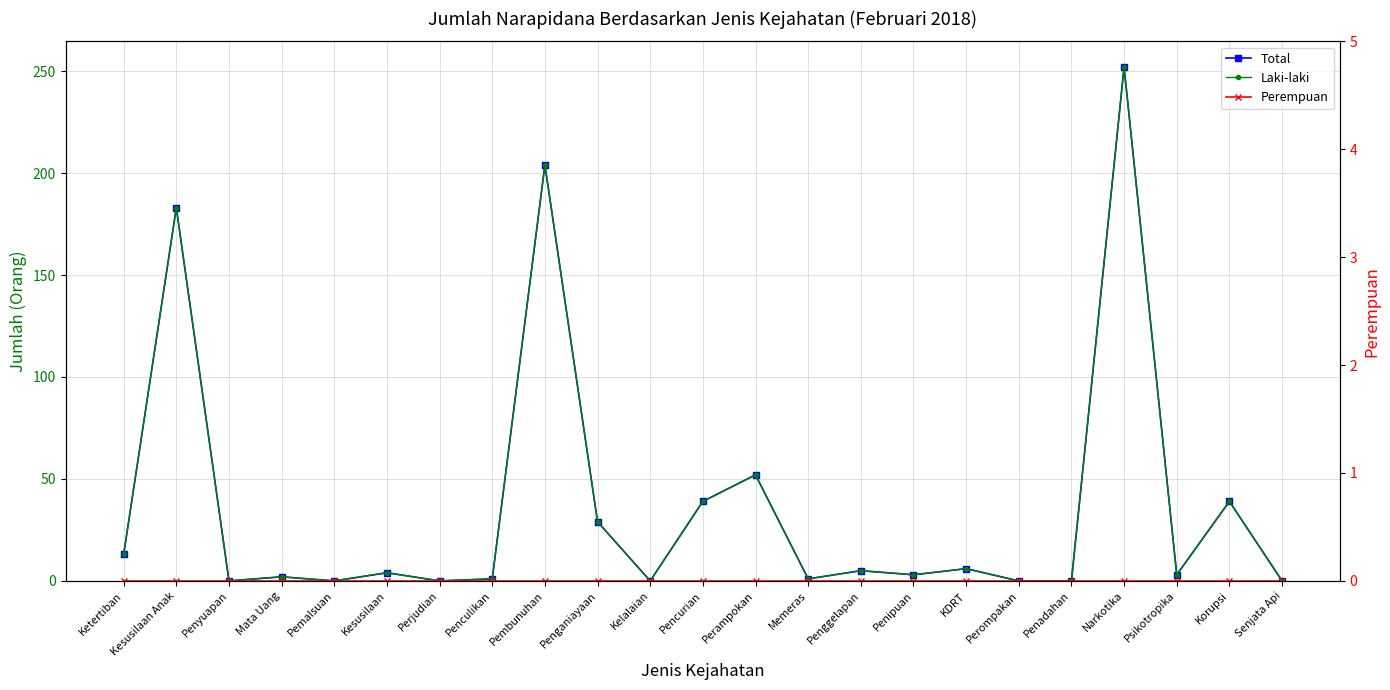

Reading left to right, list all the values displayed in this chart.

Total: Ketertiban=13	Kesusilaan Anak=183	Penyuapan=0	Mata Uang=2	Pemalsuan=0	Kesusilaan=4	Perjudian=0	Penculikan=1	Pembunuhan=204	Penganiayaan=29	Kelalaian=0	Pencurian=39	Perampokan=52	Memeras=1	Penggelapan=5	Penipuan=3	KDRT=6	Perompakan=0	Penadahan=0	Narkotika=252	Psikotropika=3	Korupsi=39	Senjata Api=0
Laki-laki: Ketertiban=13	Kesusilaan Anak=183	Penyuapan=0	Mata Uang=2	Pemalsuan=0	Kesusilaan=4	Perjudian=0	Penculikan=1	Pembunuhan=204	Penganiayaan=29	Kelalaian=0	Pencurian=39	Perampokan=52	Memeras=1	Penggelapan=5	Penipuan=3	KDRT=6	Perompakan=0	Penadahan=0	Narkotika=252	Psikotropika=3	Korupsi=39	Senjata Api=0
Perempuan: Ketertiban=0	Kesusilaan Anak=0	Penyuapan=0	Mata Uang=0	Pemalsuan=0	Kesusilaan=0	Perjudian=0	Penculikan=0	Pembunuhan=0	Penganiayaan=0	Kelalaian=0	Pencurian=0	Perampokan=0	Memeras=0	Penggelapan=0	Penipuan=0	KDRT=0	Perompakan=0	Penadahan=0	Narkotika=0	Psikotropika=0	Korupsi=0	Senjata Api=0